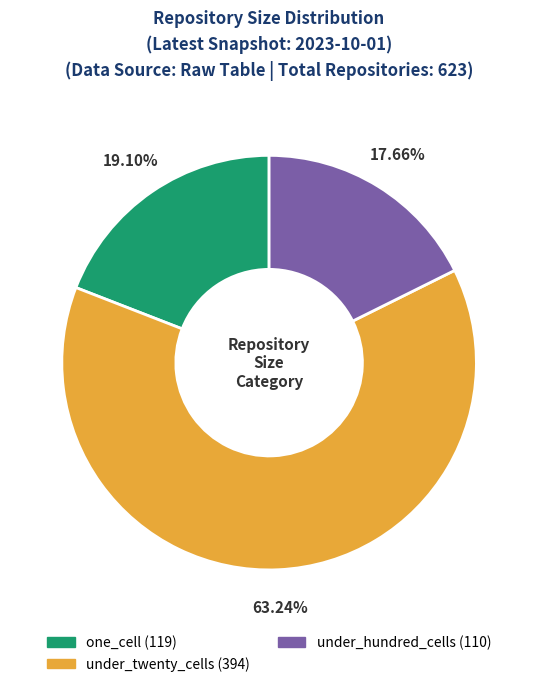

How many slices are in this pie chart?

3